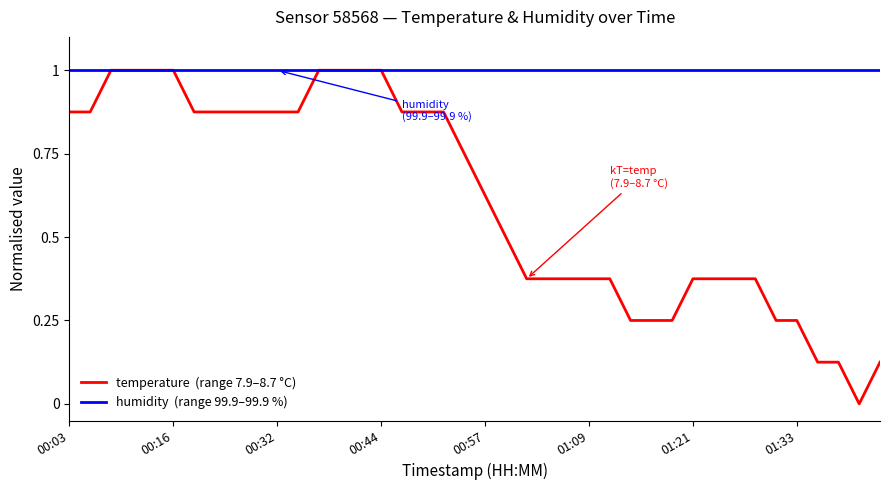

What is the greatest value displayed?

1.0